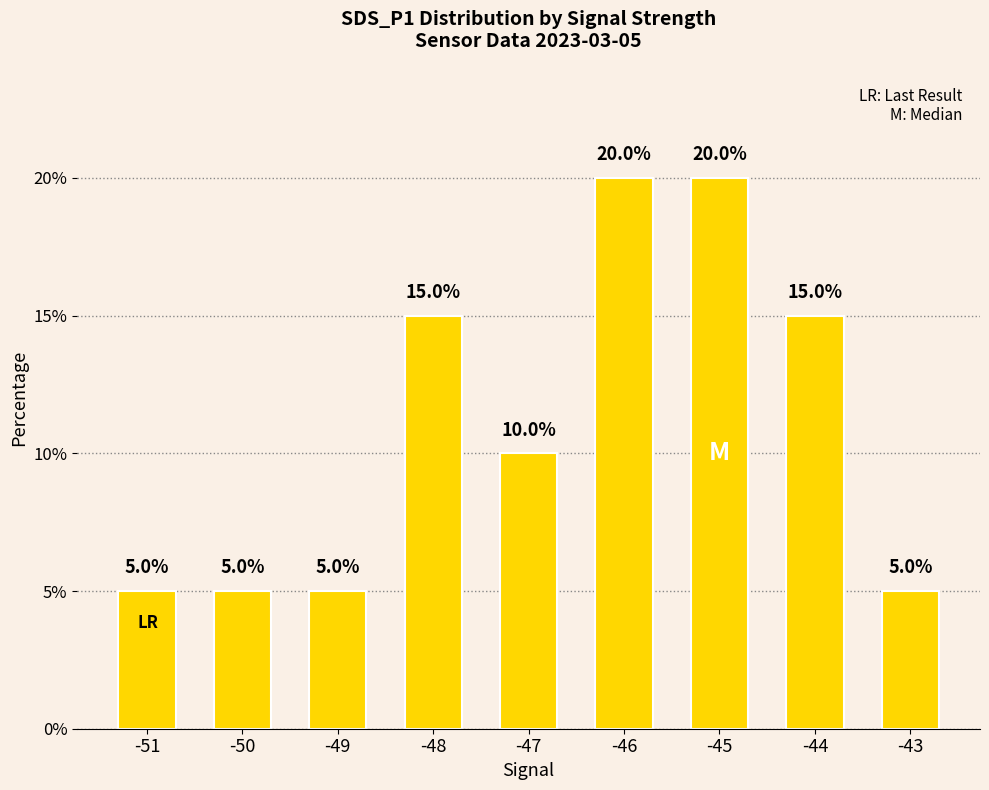

Reading left to right, list all the values displayed in this chart.

-51=5	-50=5	-49=5	-48=15	-47=10	-46=20	-45=20	-44=15	-43=5